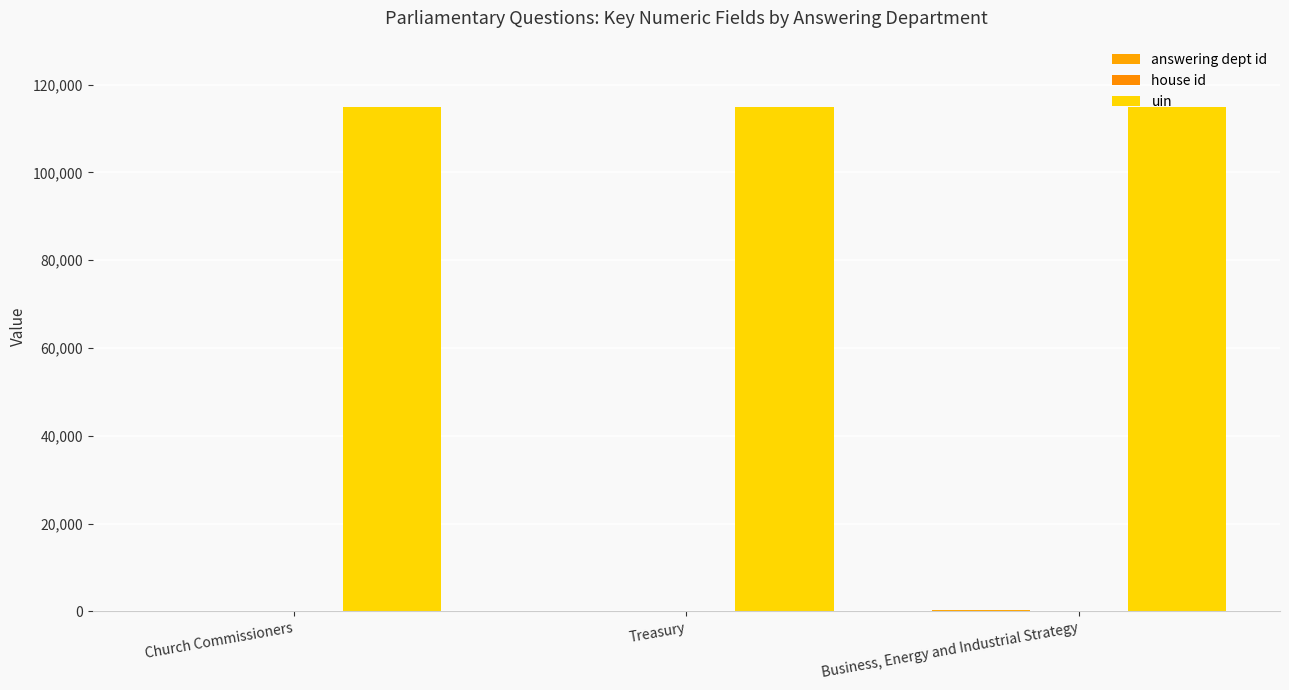

At which category does the chart reach its peak across all series?

Church Commissioners